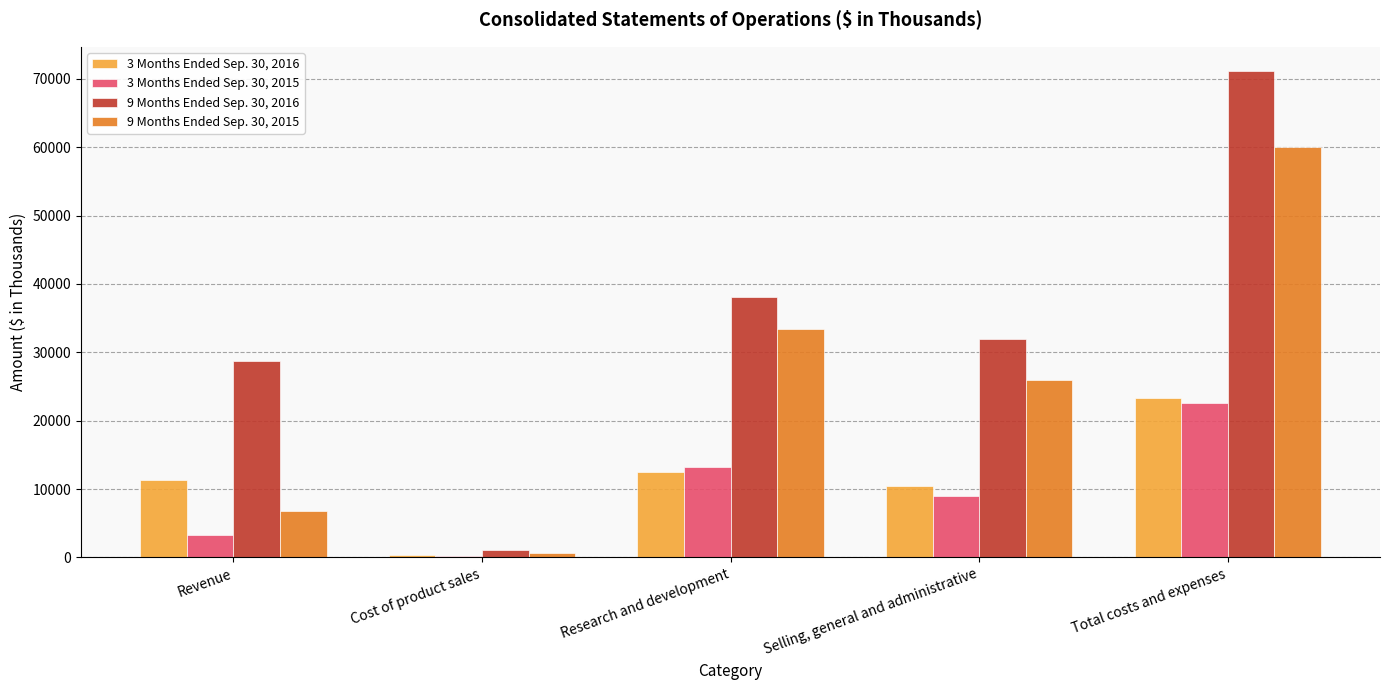

What is the label of the 2nd bar from the left?

Cost of product sales